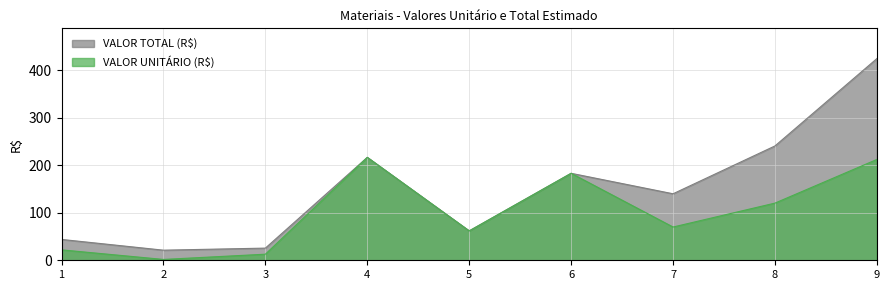

What is the difference between the second highest and second lowest values in the VALOR UNITÁRIO (R$) series?

199.3